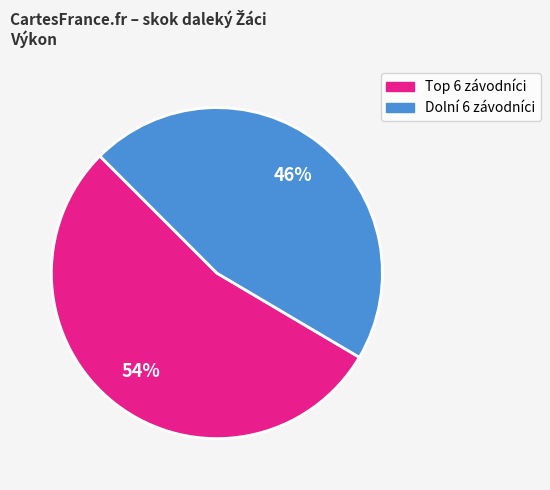

To the nearest percent, what is the difference between the largest and smallest slice percentages?

8%